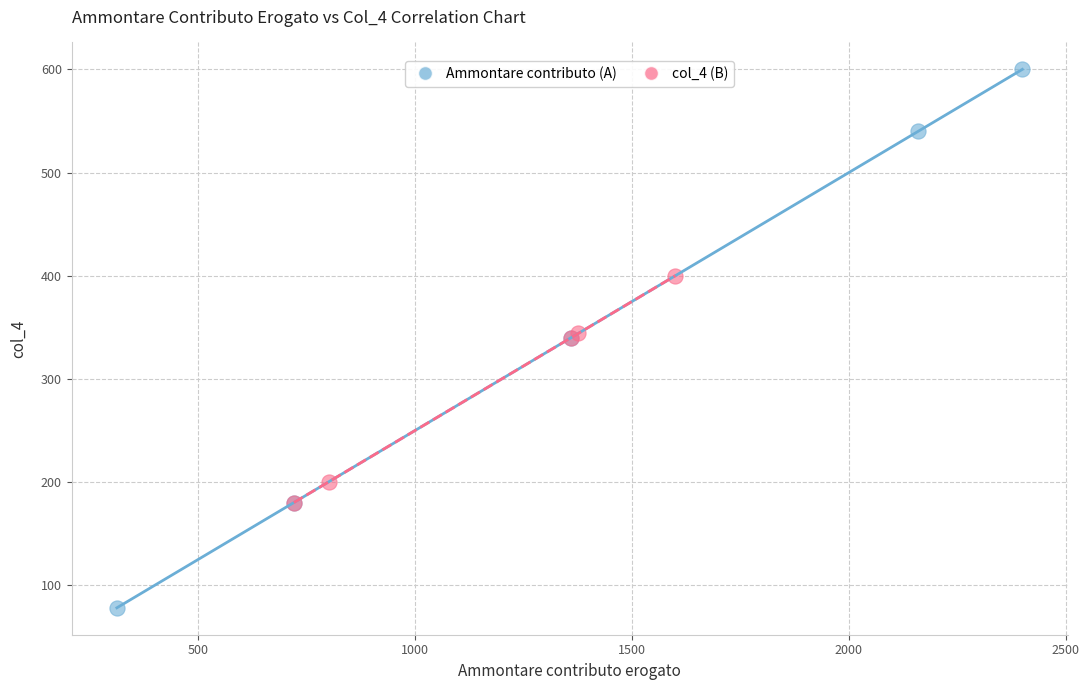

Which series has the widest spread of Y values?

Ammontare contributo (A)